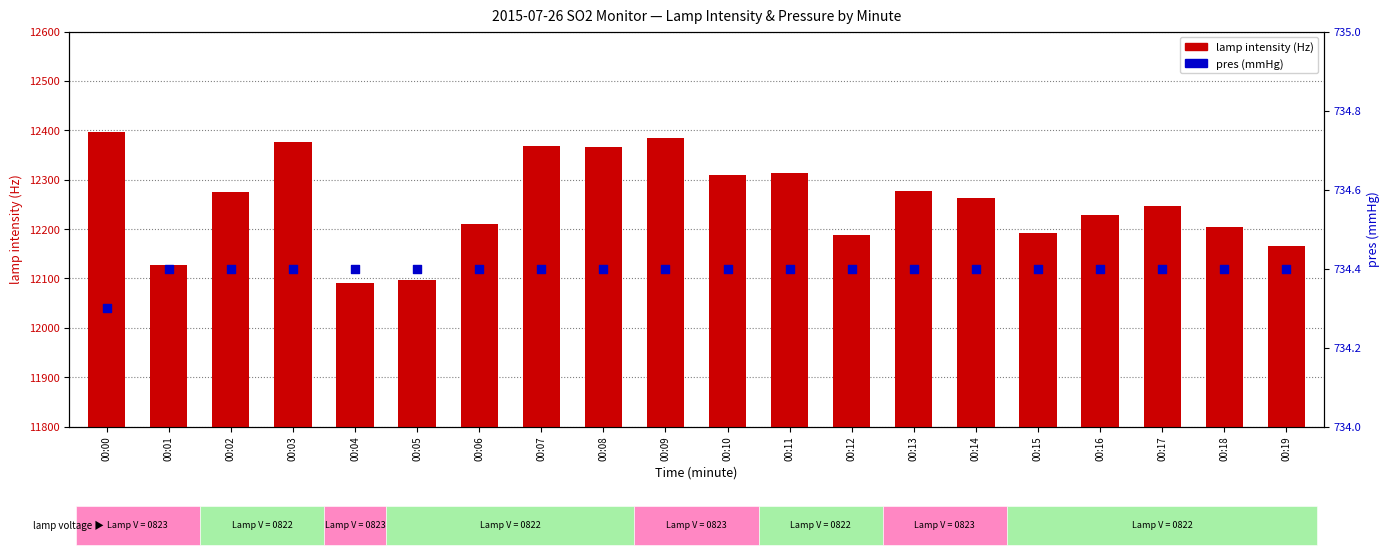

At which category is the sum across all series the highest?

00:00